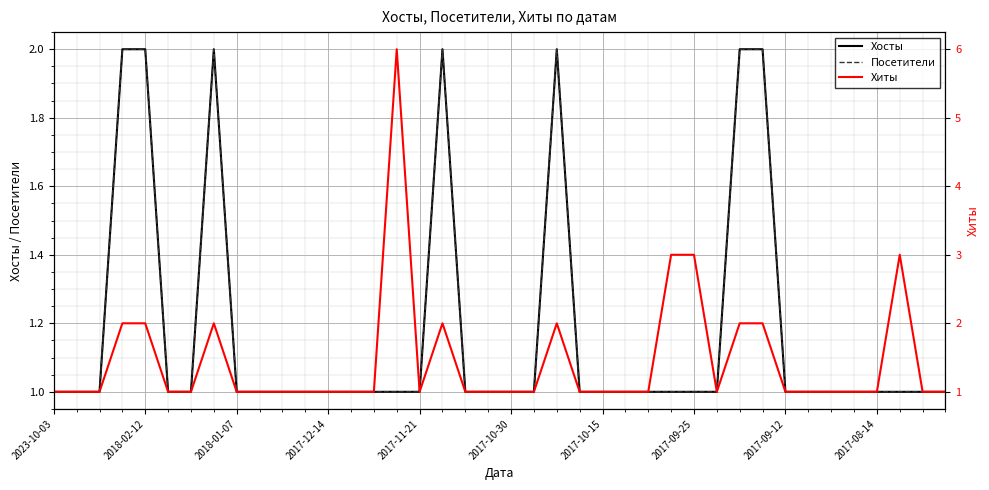

Reading left to right, extract all data points from this chart.

Хосты: 1	1	1	2	2	1	1	2	1	1	1	1	1	1	1	1	1	2	1	1	1	1	2	1	1	1	1	1	1	1	2	2	1	1	1	1	1	1	1	1
Посетители: 1	1	1	2	2	1	1	2	1	1	1	1	1	1	1	1	1	2	1	1	1	1	2	1	1	1	1	1	1	1	2	2	1	1	1	1	1	1	1	1
Хиты: 1	1	1	2	2	1	1	2	1	1	1	1	1	1	1	6	1	2	1	1	1	1	2	1	1	1	1	3	3	1	2	2	1	1	1	1	1	3	1	1